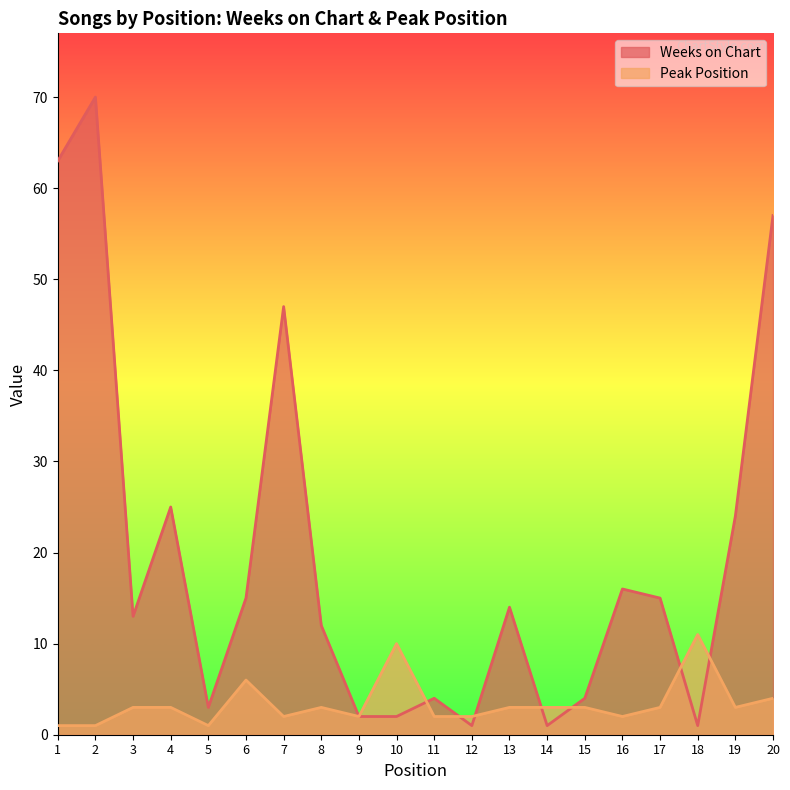

True or false: Peak Position has a value of 3 at 4.

True